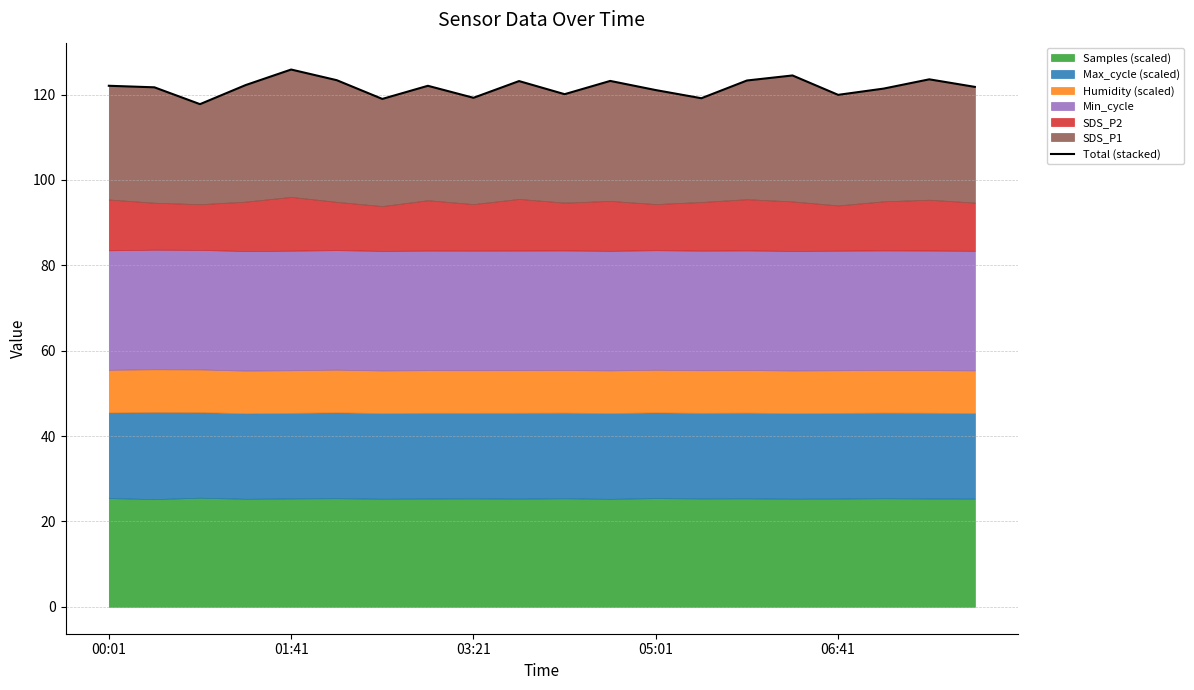

Read the value at 05:01.

122.2